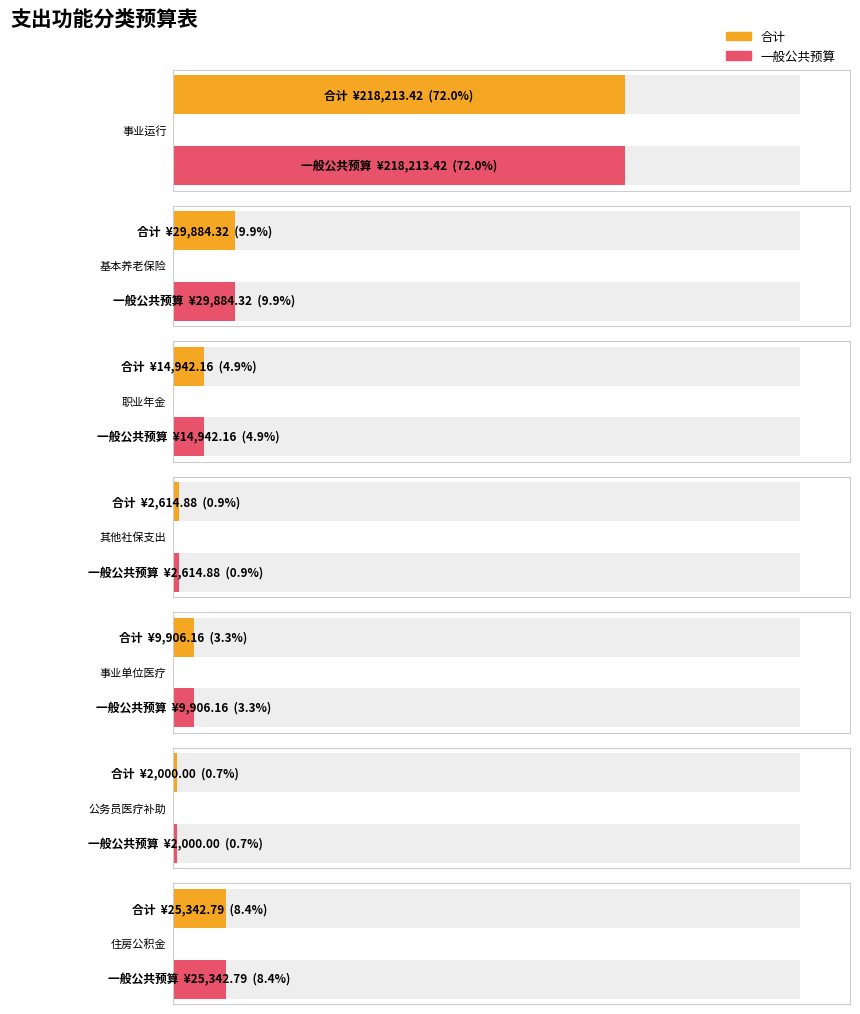

What is the total value across all series at 2101103-公务员医疗补助?

4000.0